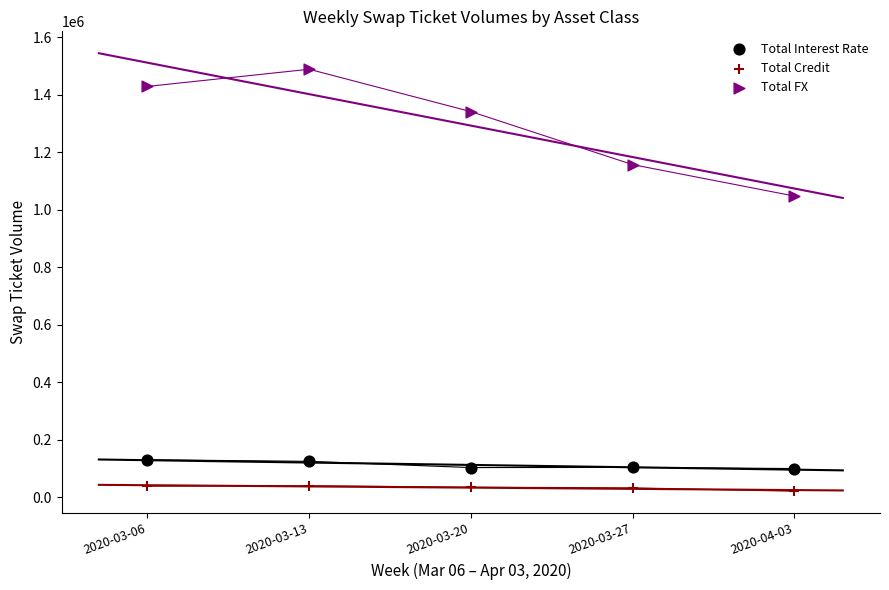

Across all data points, what is the range of X values (max minus min)?

4